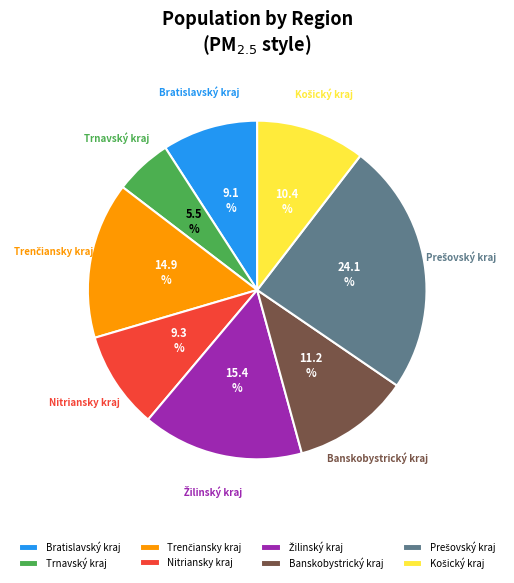

Which category has the smallest portion of the pie?

Trnavský kraj